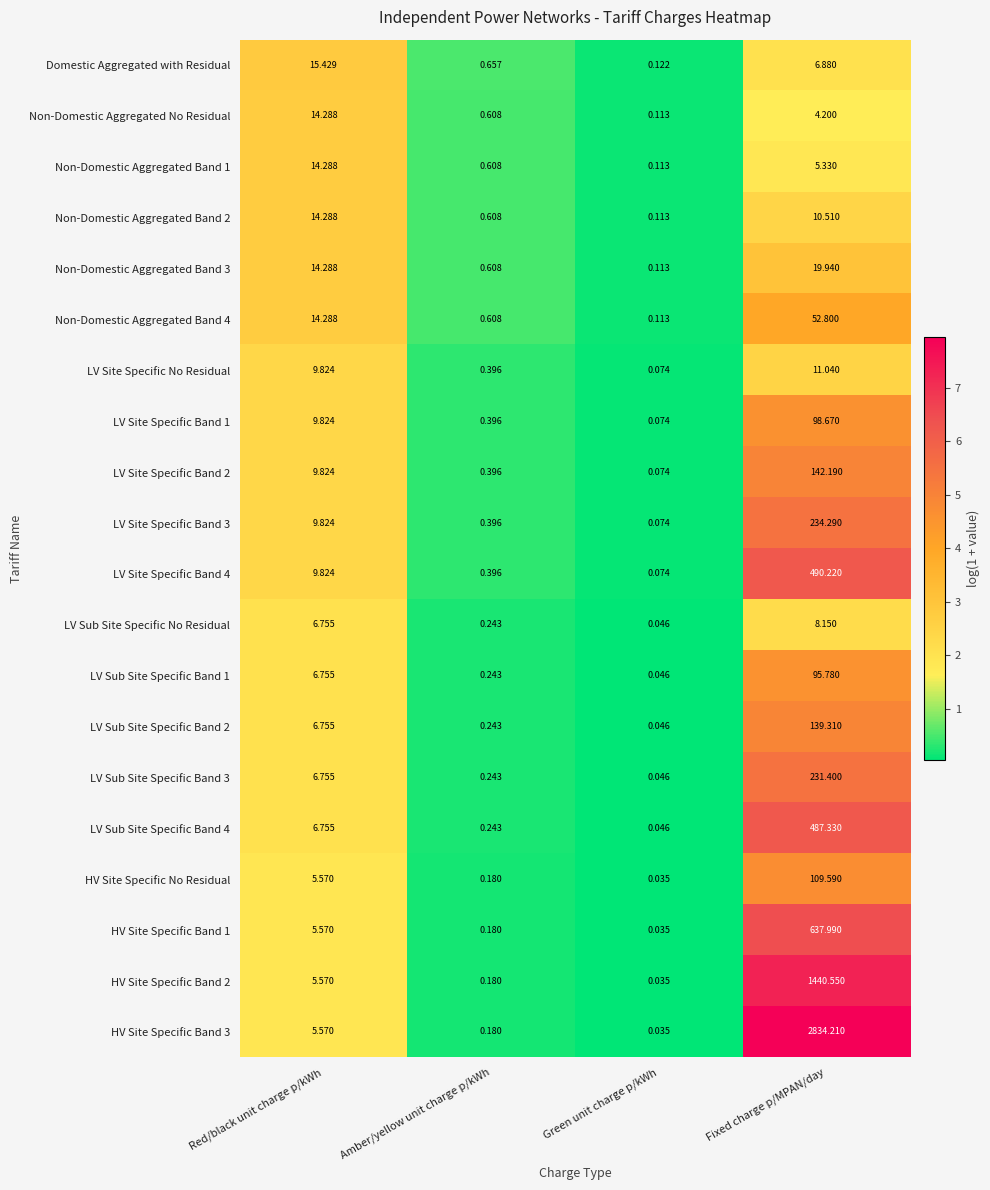

At which category is the sum across all series the highest?

Fixed charge p/MPAN/day